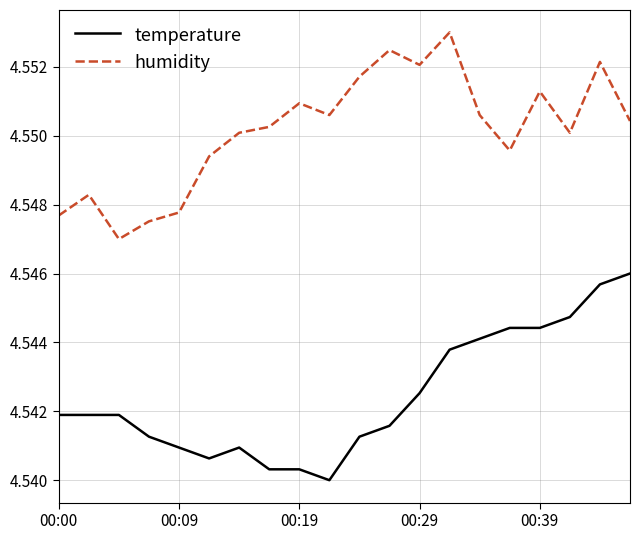

True or false: temperature and humidity cross at least once.

False